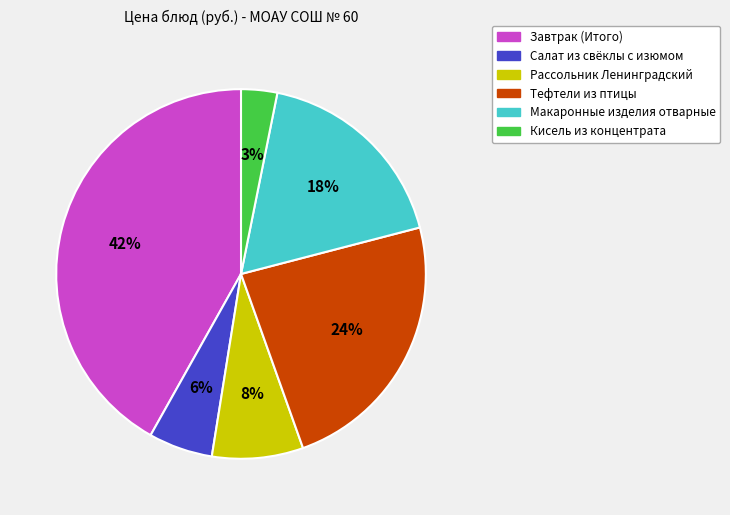

Which category has the smallest portion of the pie?

Кисель из концентрата